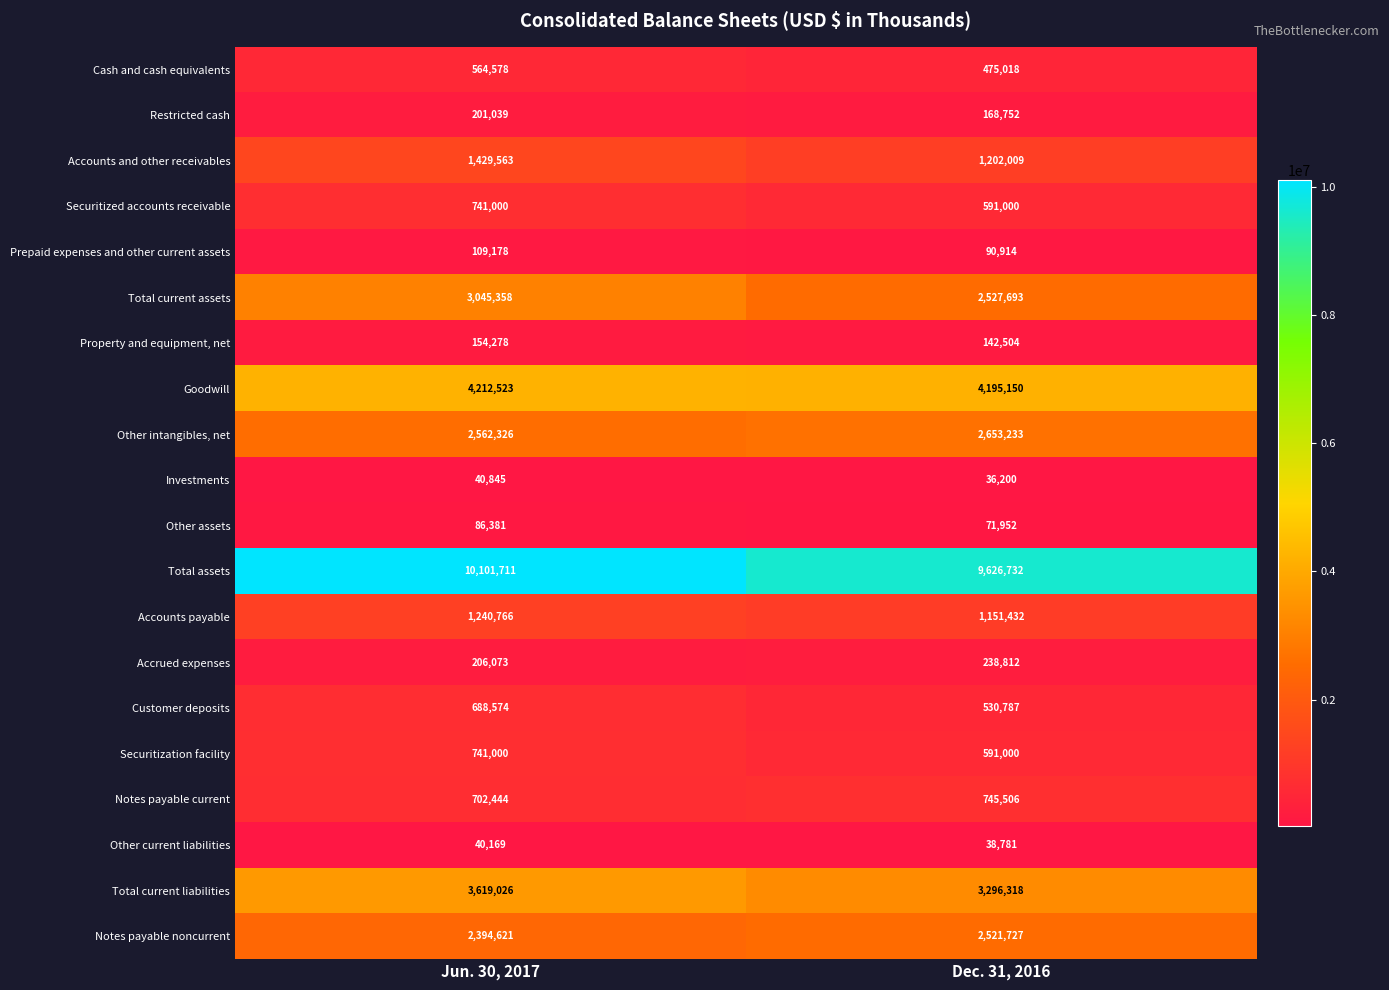

The Restricted cash series shows 355412 at Jun. 30, 2017. True or false?

False